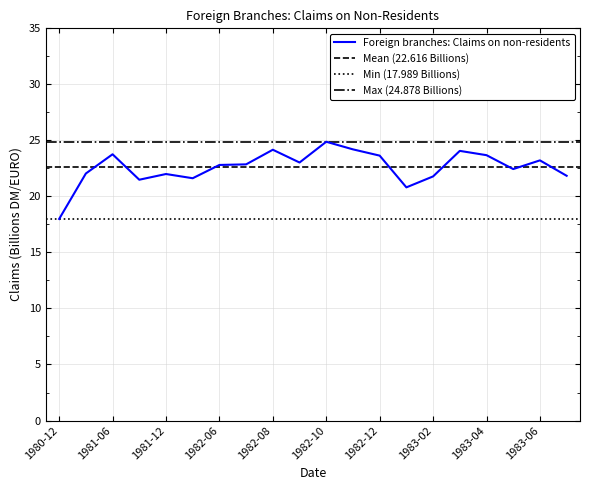

List the labels in order of value, largest first.

1982-10, 1982-11, 1982-08, 1983-03, 1981-06, 1983-04, 1982-12, 1983-06, 1982-09, 1982-07, 1982-06, 1983-05, 1981-03, 1981-12, 1983-07, 1983-02, 1982-03, 1981-09, 1983-01, 1980-12